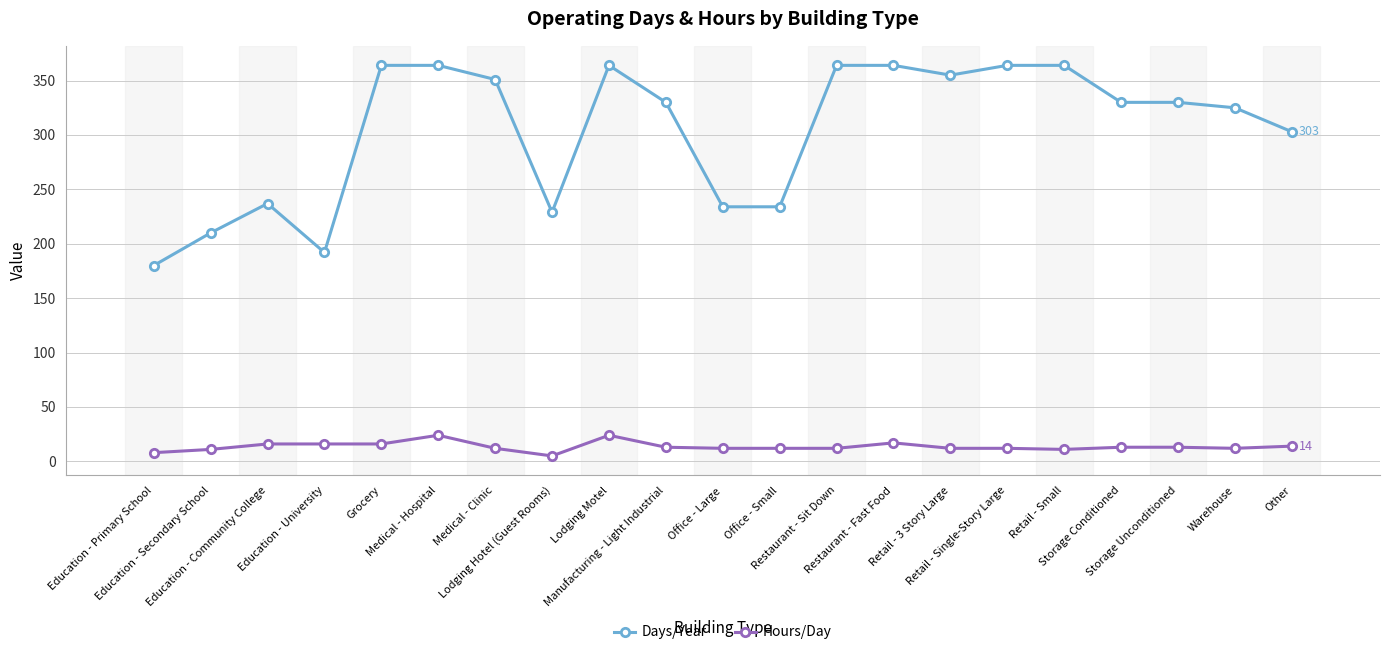

What is the label of the 12th point from the left?

Office - Small